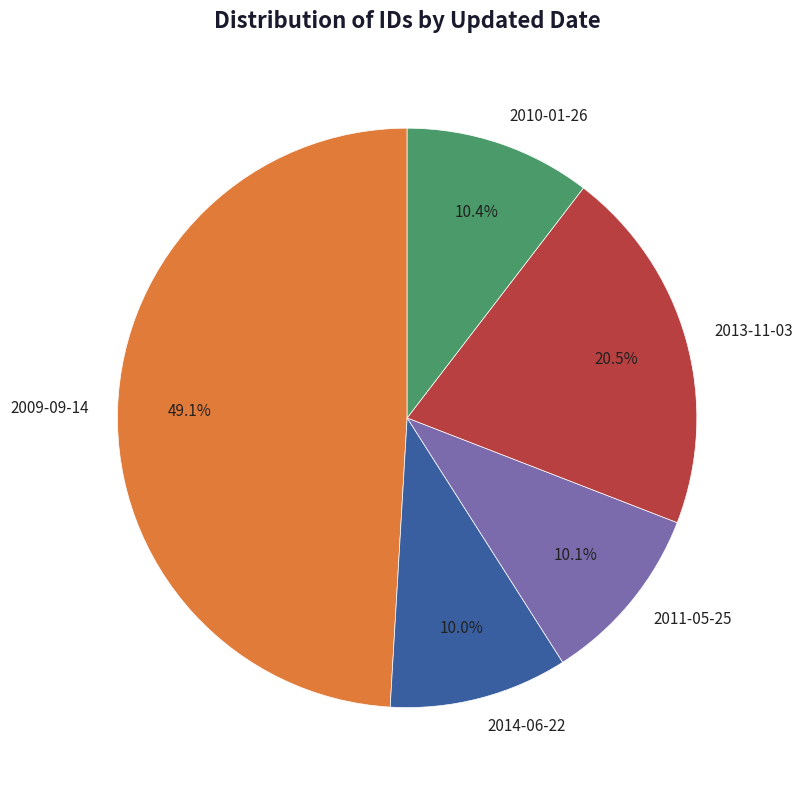

What is the ratio of the value at 2014-06-22 to the value at 2011-05-25?

1.0